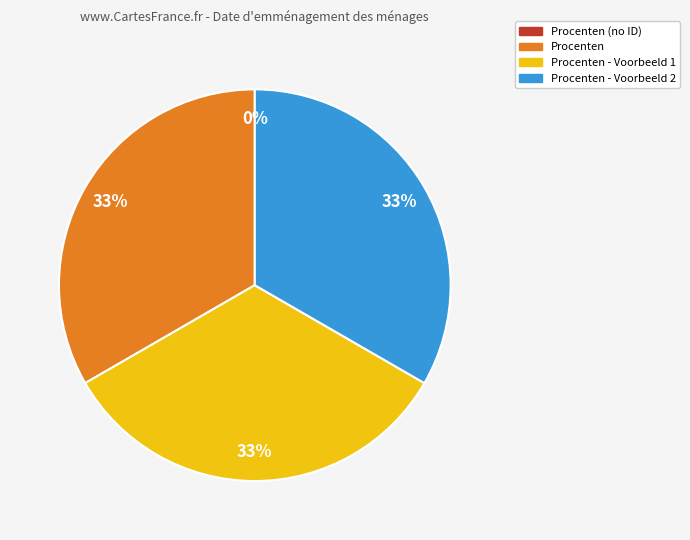

To the nearest percent, what percentage of the pie is Procenten - Voorbeeld 2?

33%